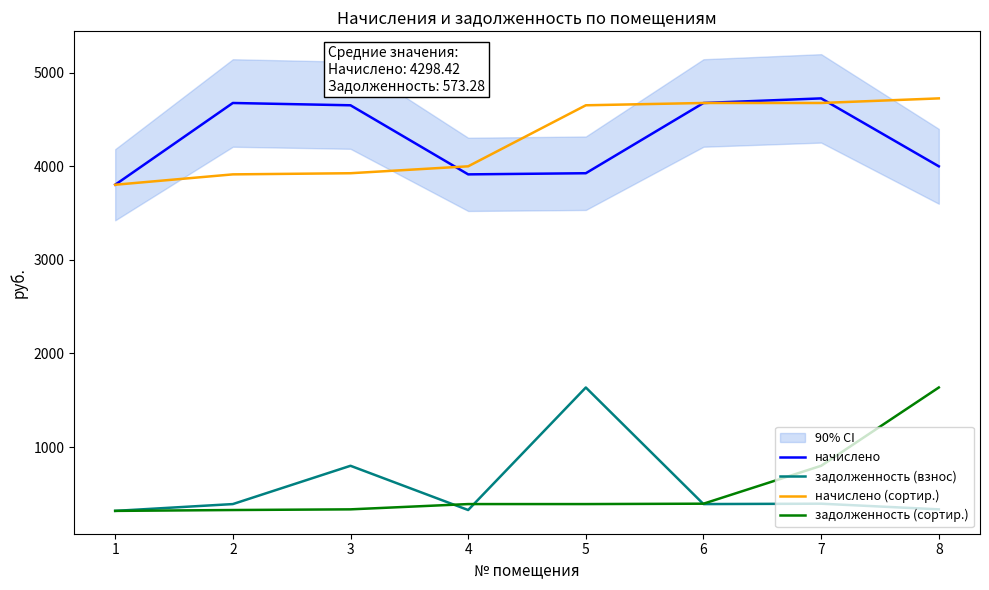

What are all the series names shown in the legend?

начислено, задолженность (взнос), начислено (сортир.), задолженность (сортир.)